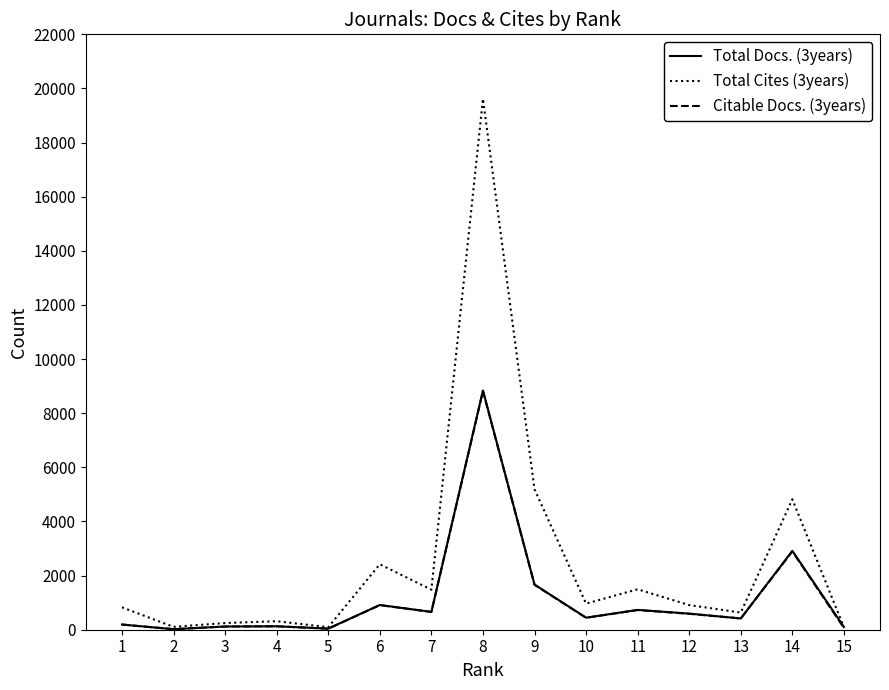

Which label corresponds to the largest value in the chart?

8